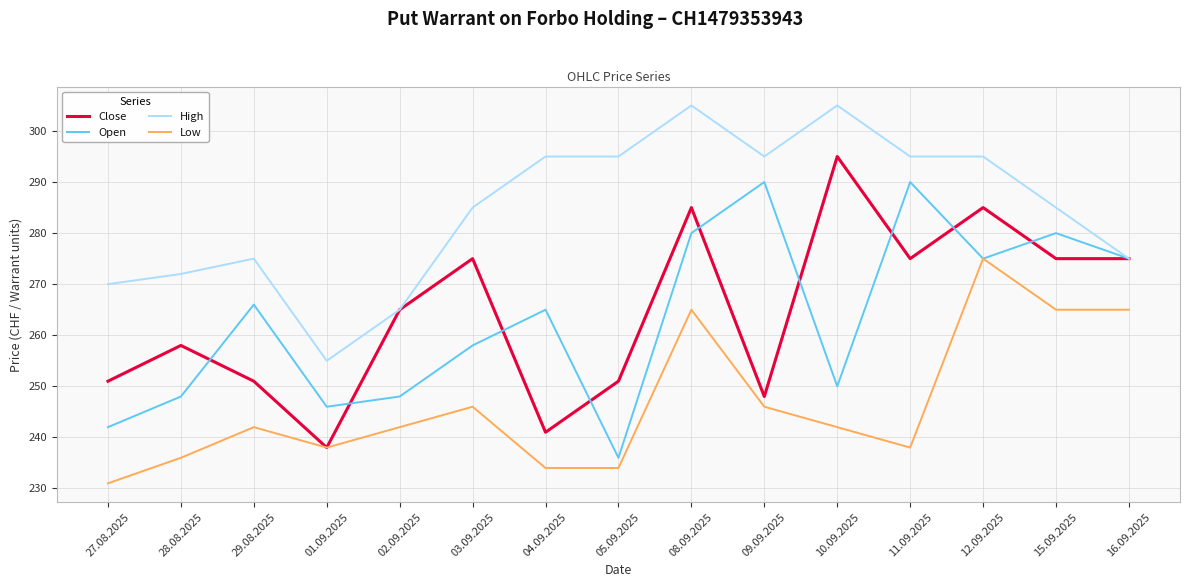

What position from the left is 28.08.2025?

2